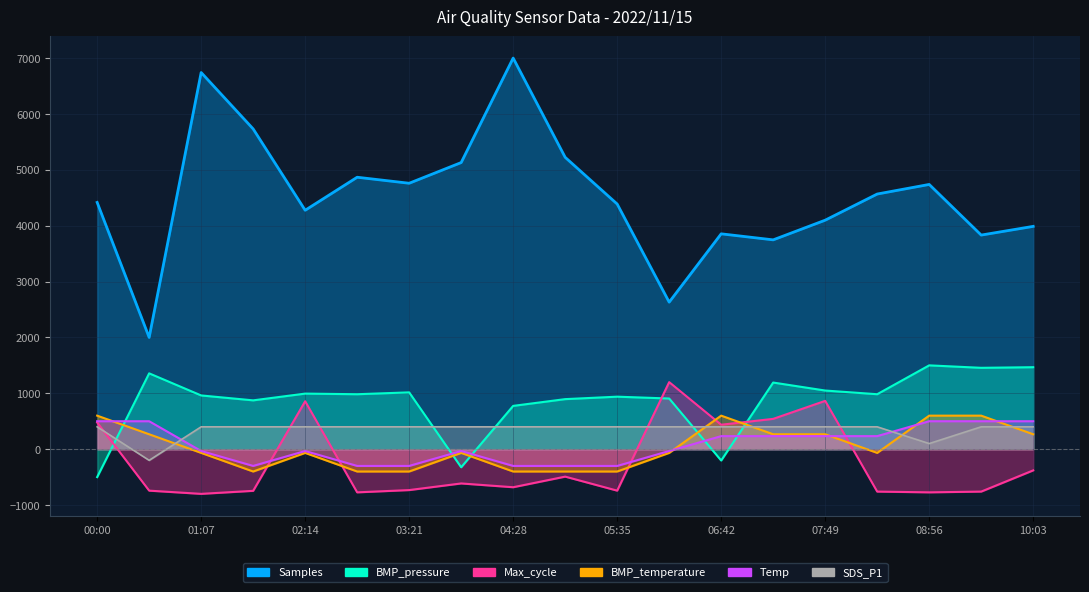

Read the SDS_P1 value at 10:03.

400.0